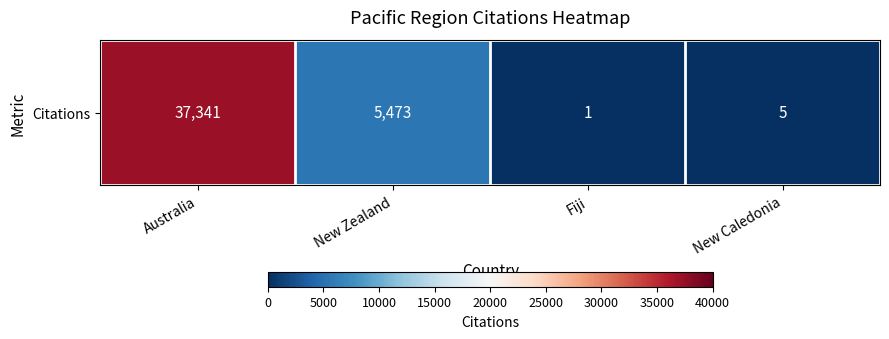

Reading right to left, list all the values displayed in this chart.

New Caledonia=5	Fiji=1	New Zealand=5473	Australia=37341